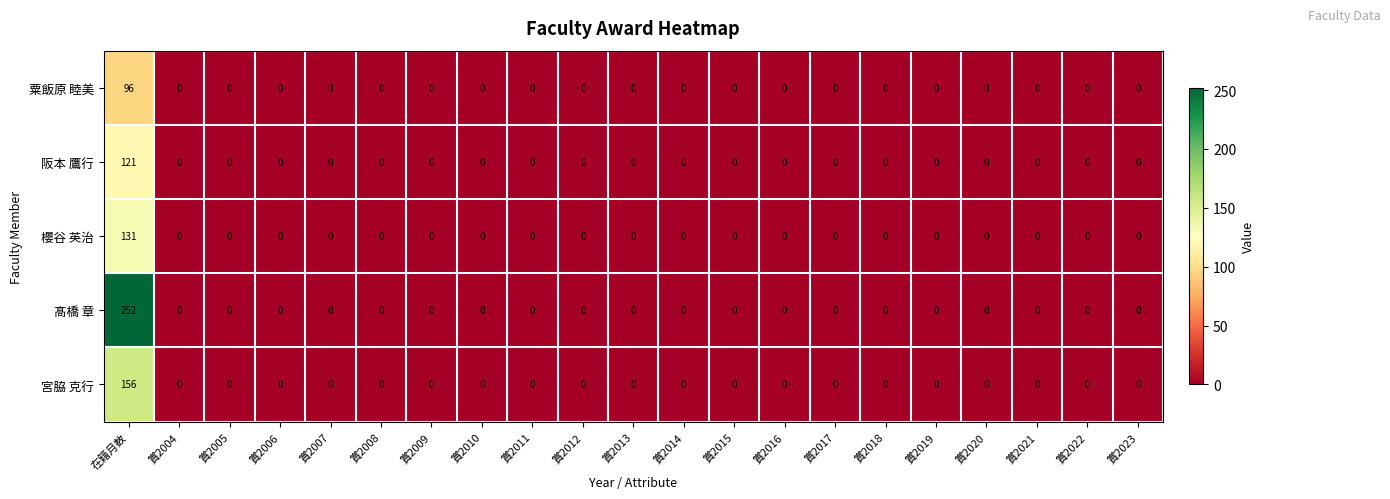

What is the average value of the 櫻谷 英治 series?

6